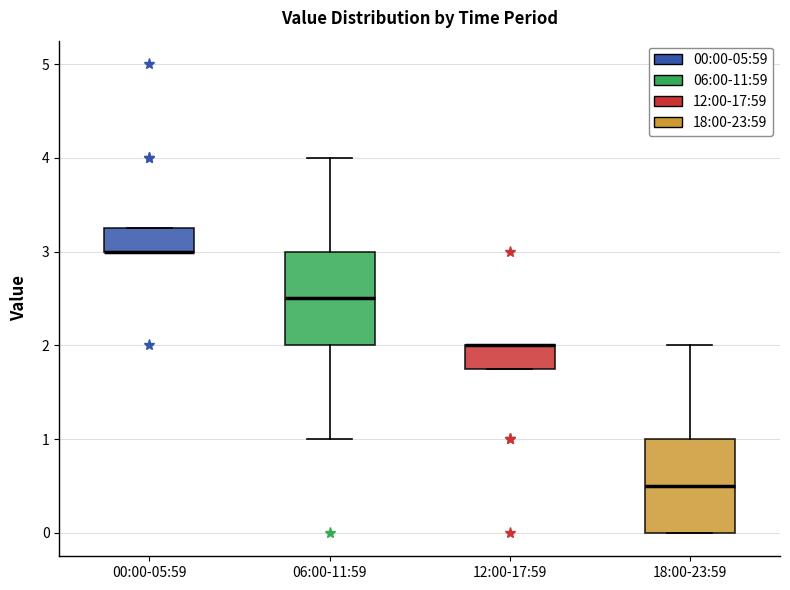

Reading left to right, read every box against the y-axis: the position of its median line, the range the box covers, and the ends of its whiskers. The values are not printed on the chart, so give them approximately, as read against the axis.

00:00-05:59: median 3.0 (drawn on the box's lower edge), box 3.0 to 3.3, whiskers 3.0 to 3.3
06:00-11:59: median 2.5, box 2.0 to 3.0, whiskers 1.0 to 4.0
12:00-17:59: median 2.0 (drawn on the box's upper edge), box 1.8 to 2.0, whiskers 1.8 to 2.0
18:00-23:59: median 0.5, box 0.0 to 1.0, whiskers 0.0 to 2.0